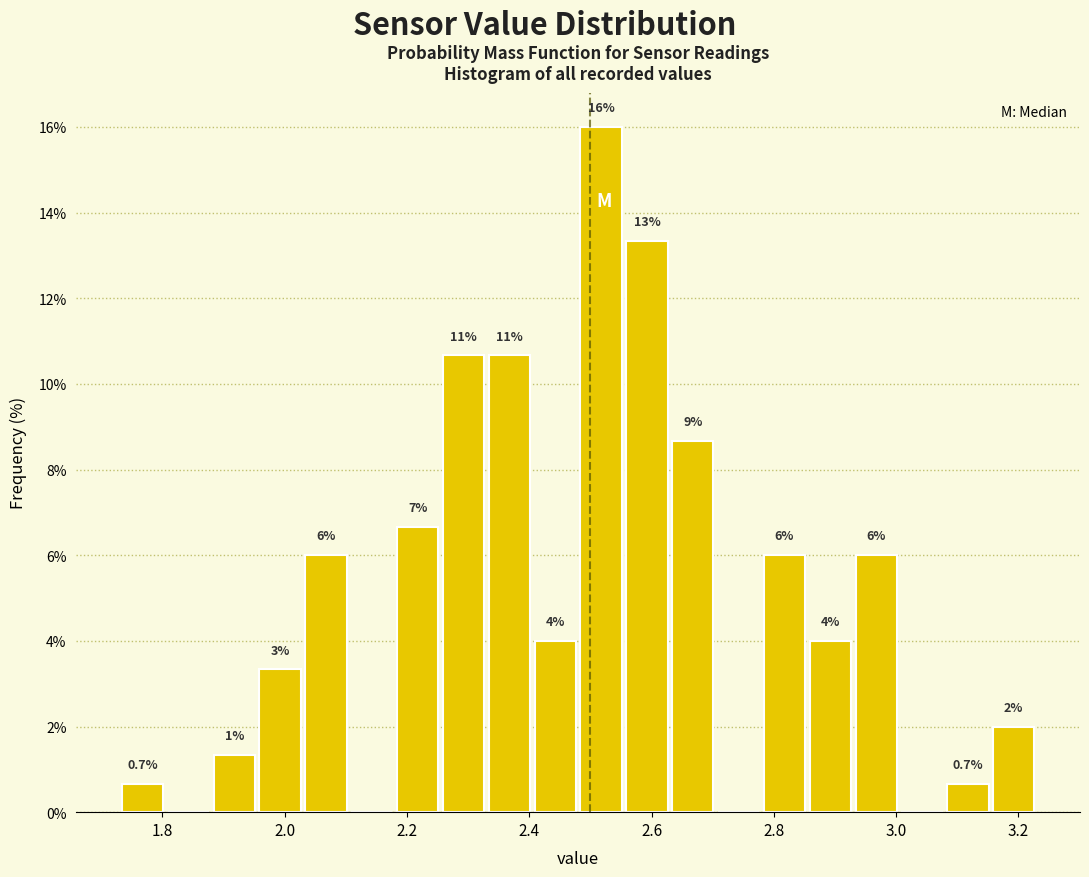

Around what value on the x-axis is the tallest bar? Give the approximate position of its centre, as read against the axis.

2.52